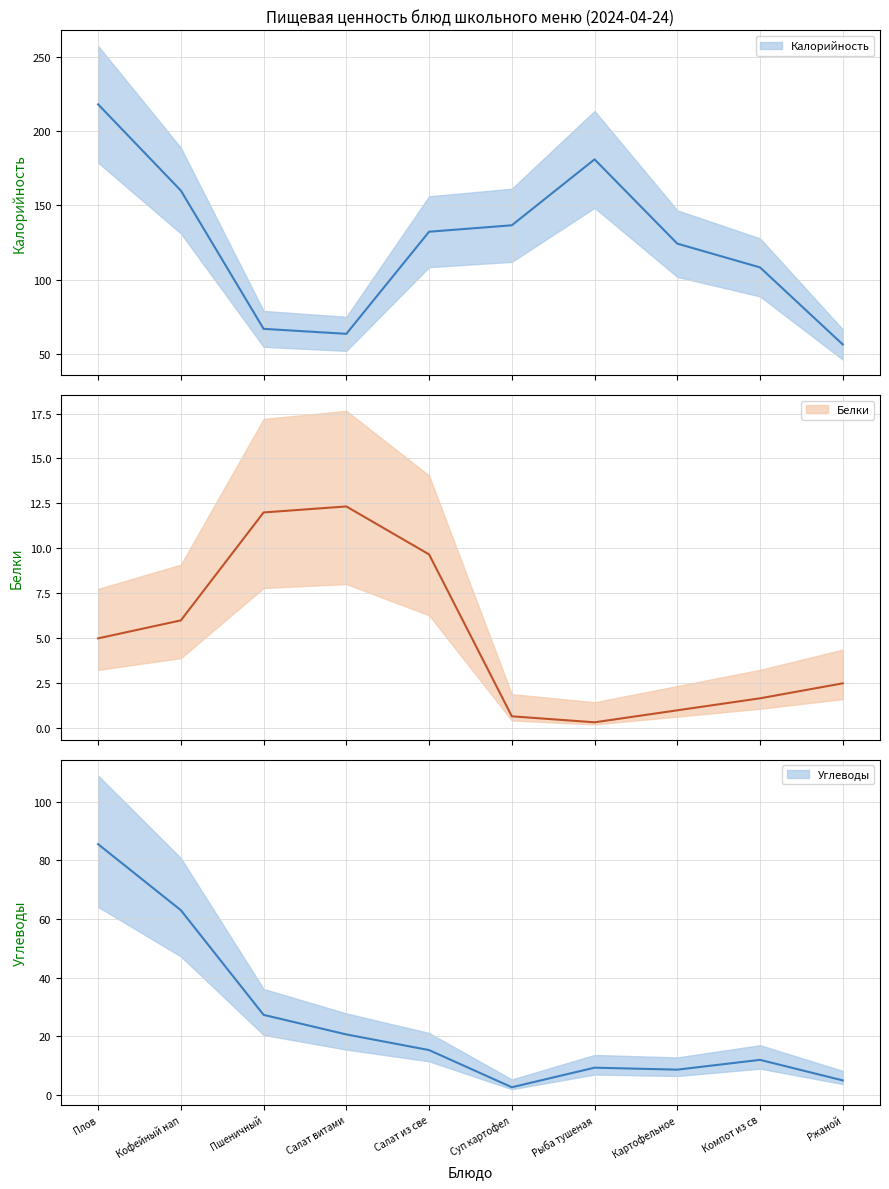

Which series has the widest spread of values?

Калорийность